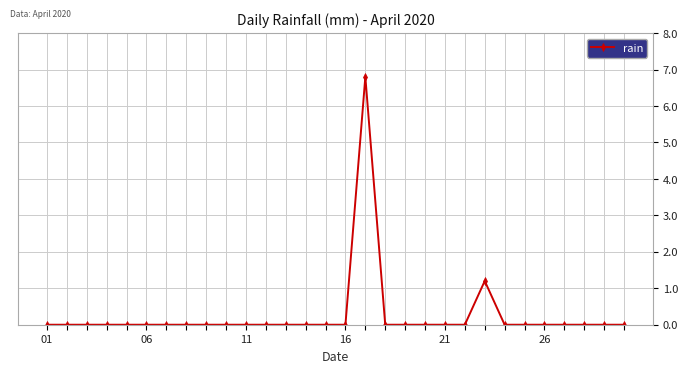

What is the value of the 23rd point from the left?

1.2